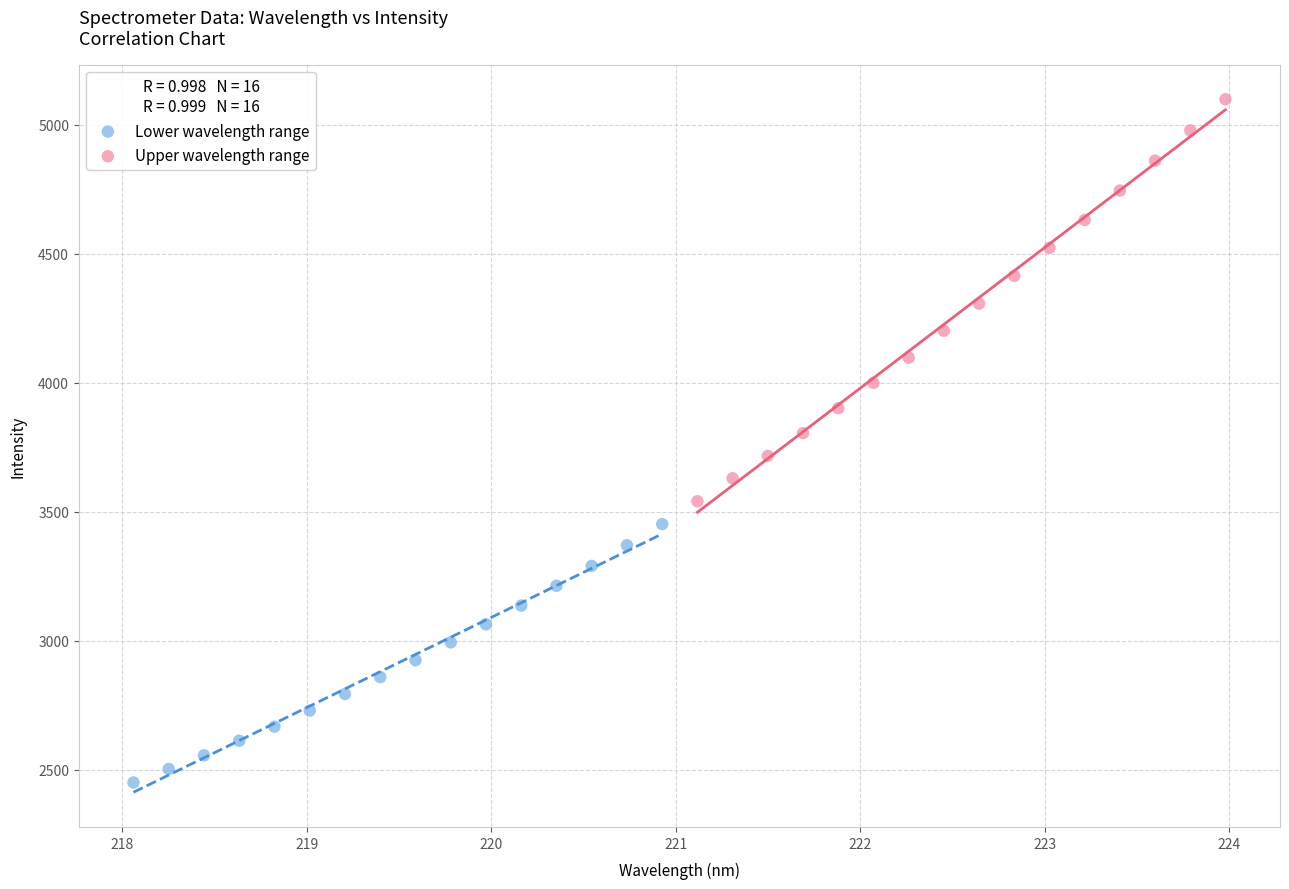

Which series contains the lowest Y value?

Lower wavelength range